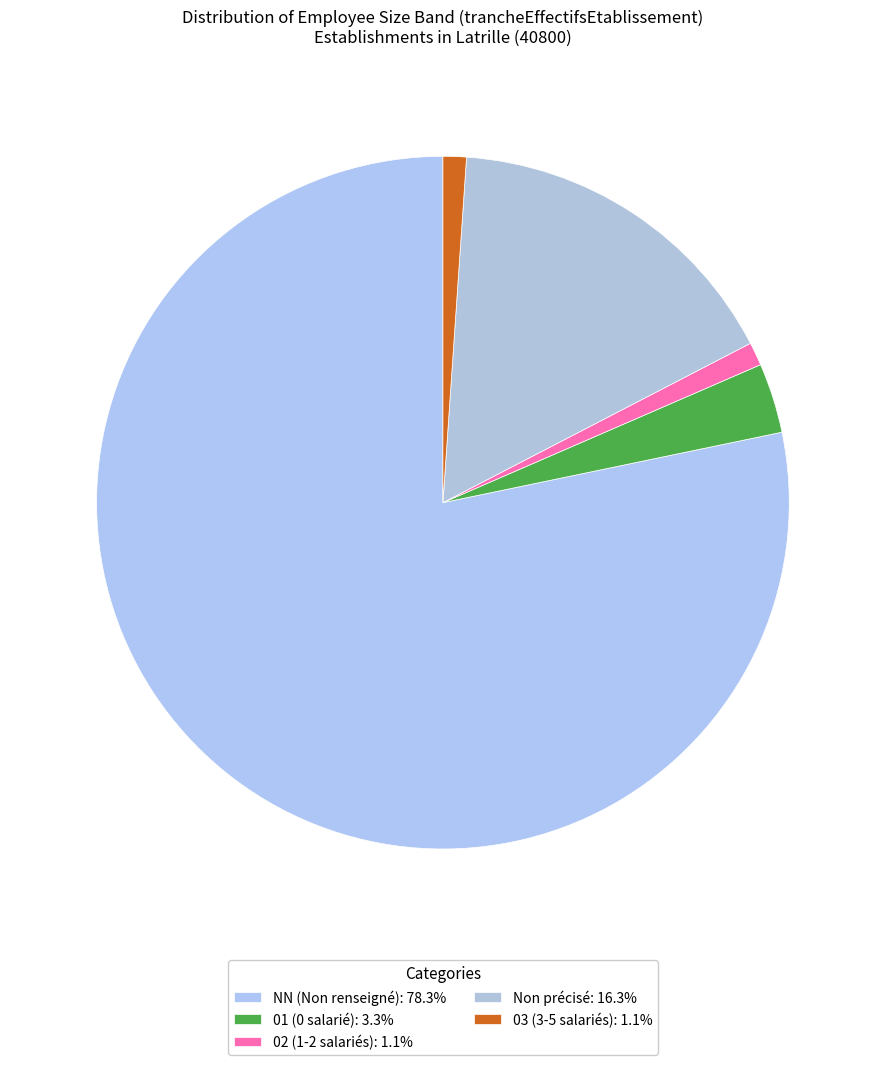

How many segments does this pie chart have?

5